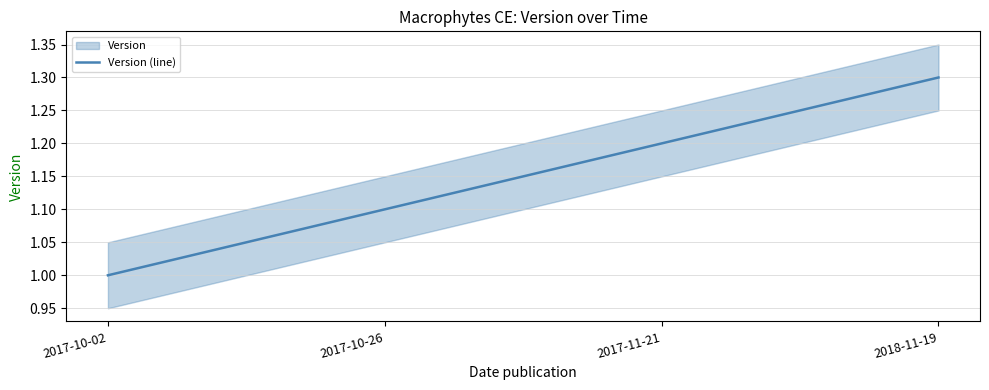

What is the change in value from 2017-11-21 to 2018-11-19?

+0.1